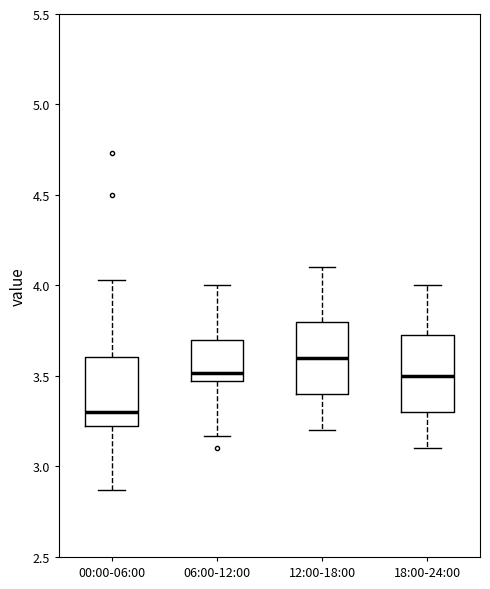

Reading left to right, read every box against the y-axis: the position of its median line, the range the box covers, and the ends of its whiskers. The values are not printed on the chart, so give them approximately, as read against the axis.

00:00-06:00: median 3.30, box 3.20 to 3.60, whiskers 2.85 to 4.05
06:00-12:00: median 3.50 (just above the box's lower edge), box 3.50 to 3.70, whiskers 3.15 to 4.00
12:00-18:00: median 3.60, box 3.40 to 3.80, whiskers 3.20 to 4.10
18:00-24:00: median 3.50, box 3.30 to 3.75, whiskers 3.10 to 4.00